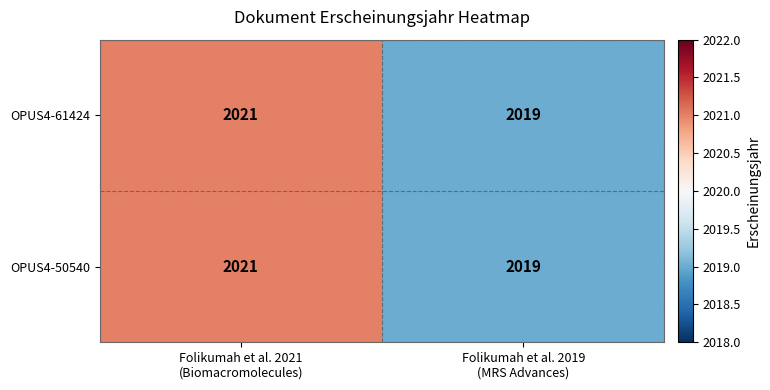

What is the highest value of the OPUS4-61424 series?

2021